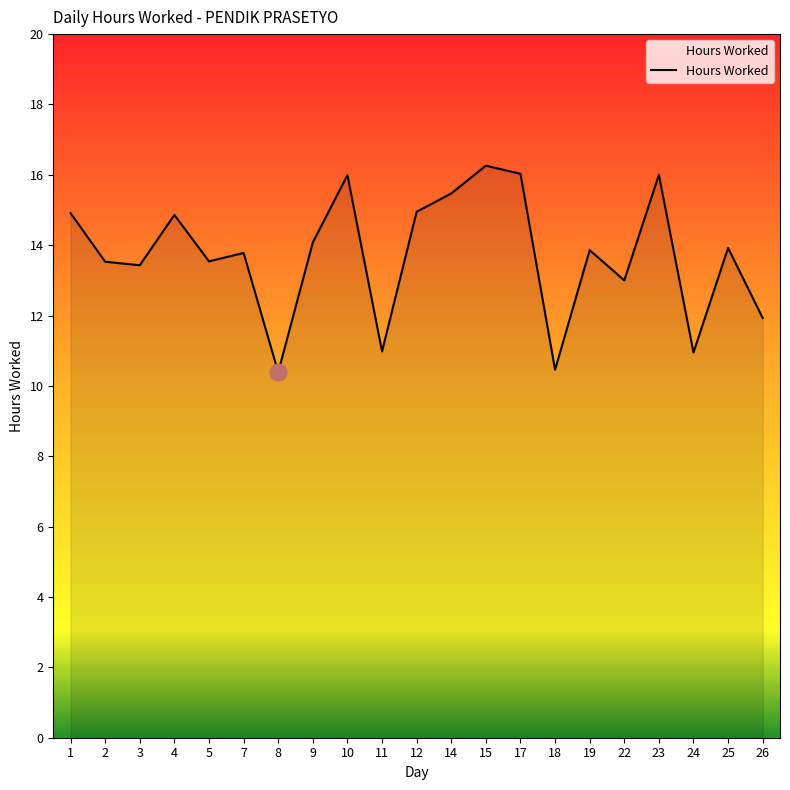

What is the minimum value shown in the chart?

10.4